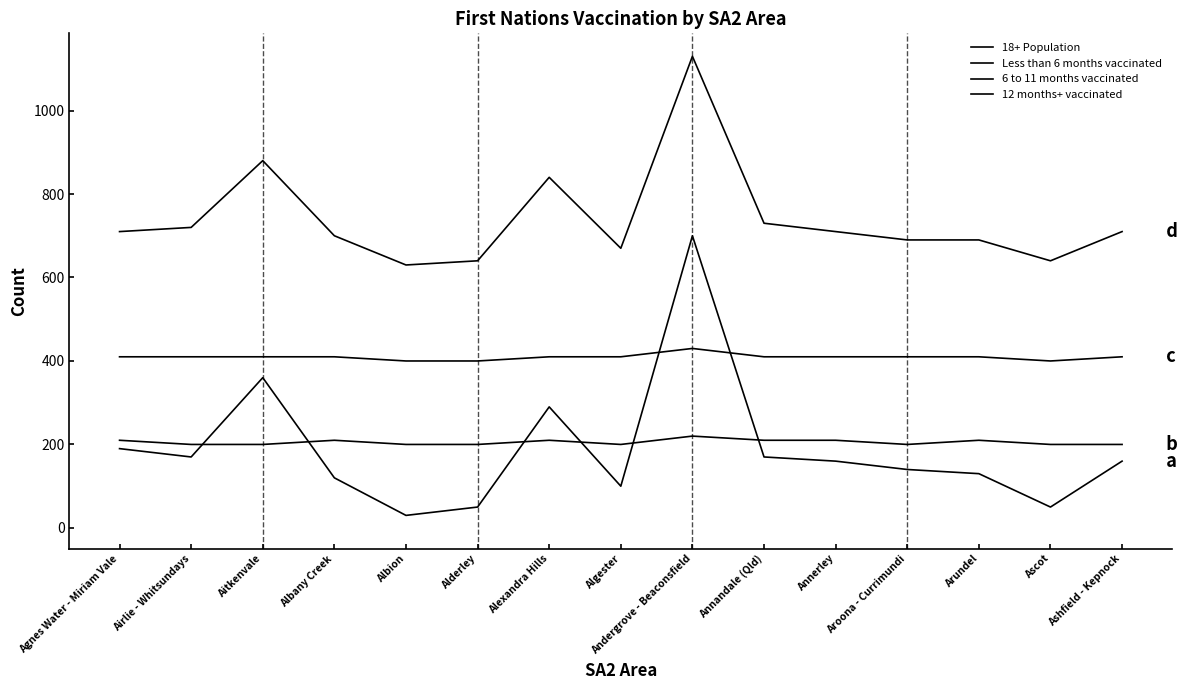

Reading left to right, extract all data points from this chart.

18+ Population: 190	170	360	120	30	50	290	100	700	170	160	140	130	50	160
Less than 6 months vaccinated: 210	200	200	210	200	200	210	200	220	210	210	200	210	200	200
6 to 11 months vaccinated: 410	410	410	410	400	400	410	410	430	410	410	410	410	400	410
12 months+ vaccinated: 710	720	880	700	630	640	840	670	1130	730	710	690	690	640	710